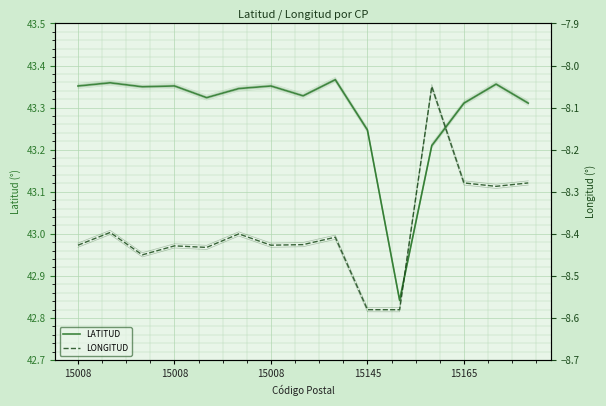

What is the label of the 8th point from the right?

7